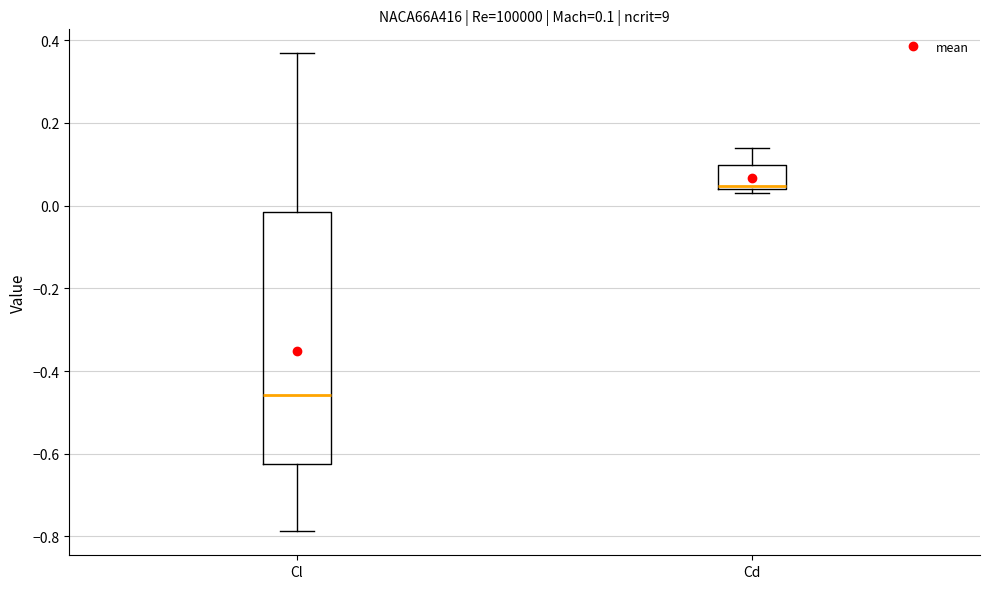

Comparing the boxes themselves (not the whiskers), which one is the tallest?

Cl